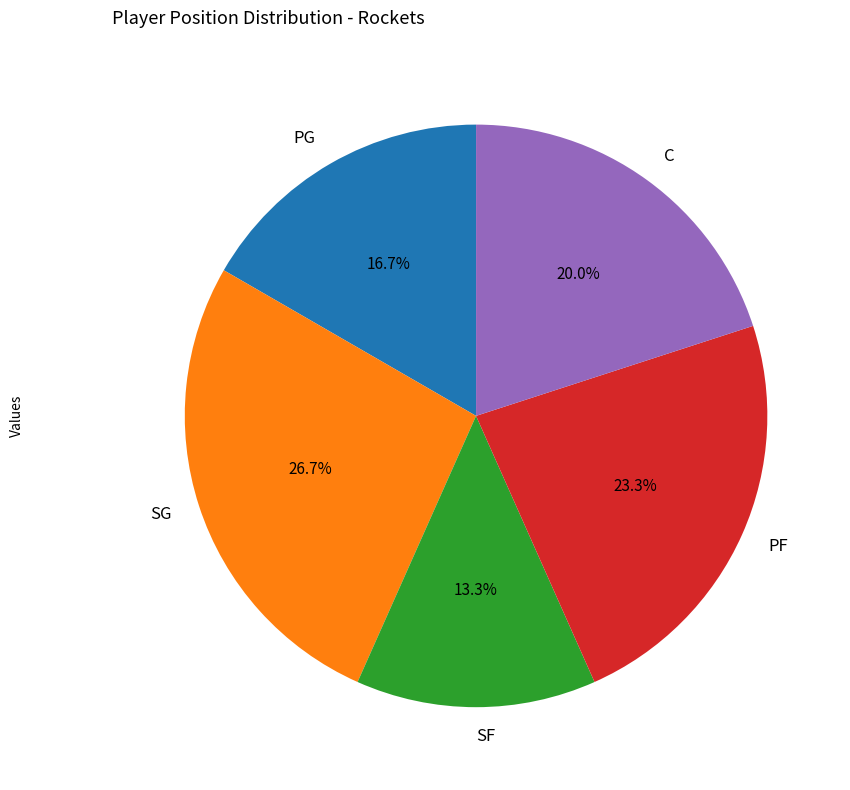

To the nearest percent, what portion does PF represent?

23%